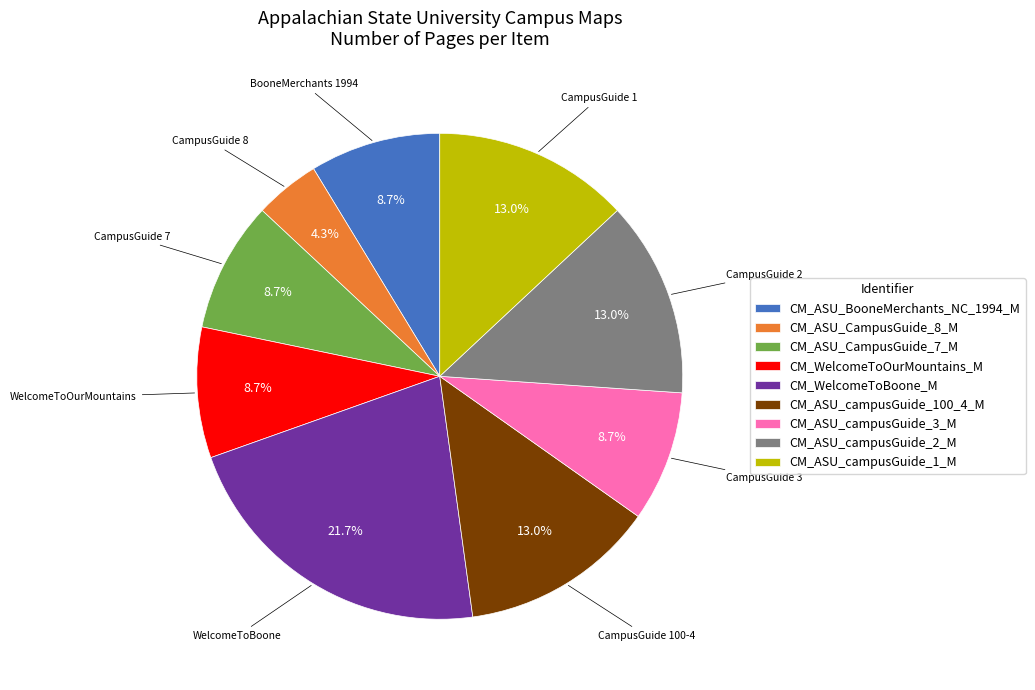

The CM_ASU_campusGuide_3_M slice represents 14% of the pie. True or false?

False